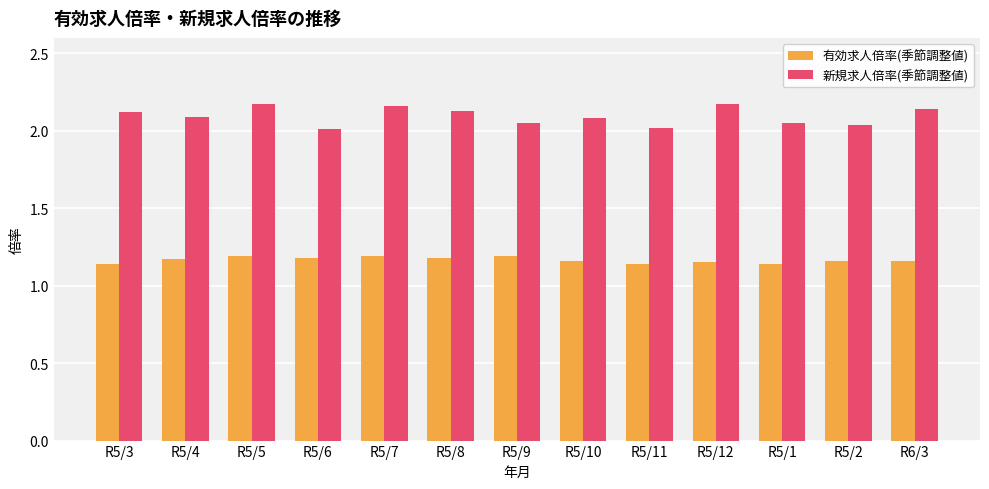

What is the sum of all 新規求人倍率(季節調整値) values?

27.2